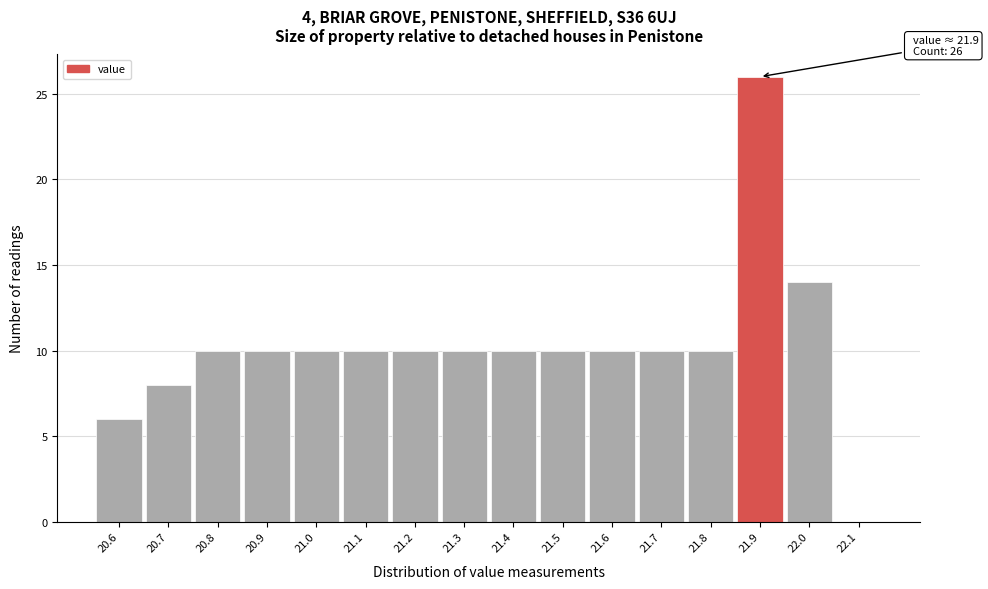

Over which range of the x-axis is the bar tallest?

21.85 to 21.95